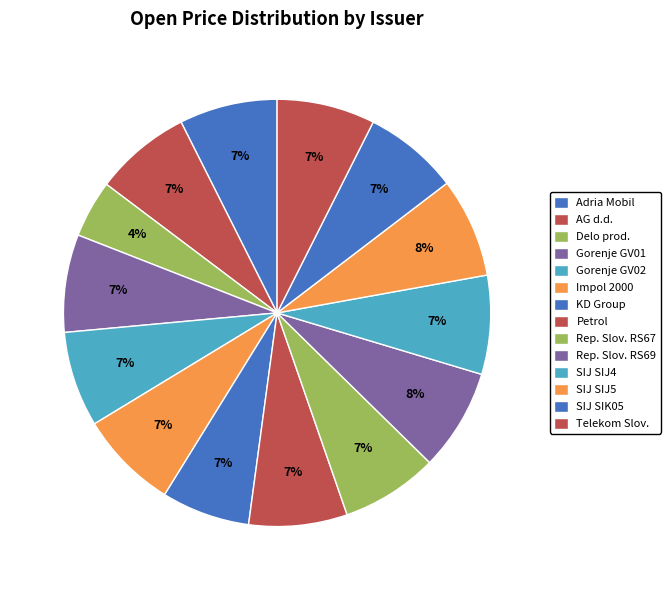

How many segments does this pie chart have?

14